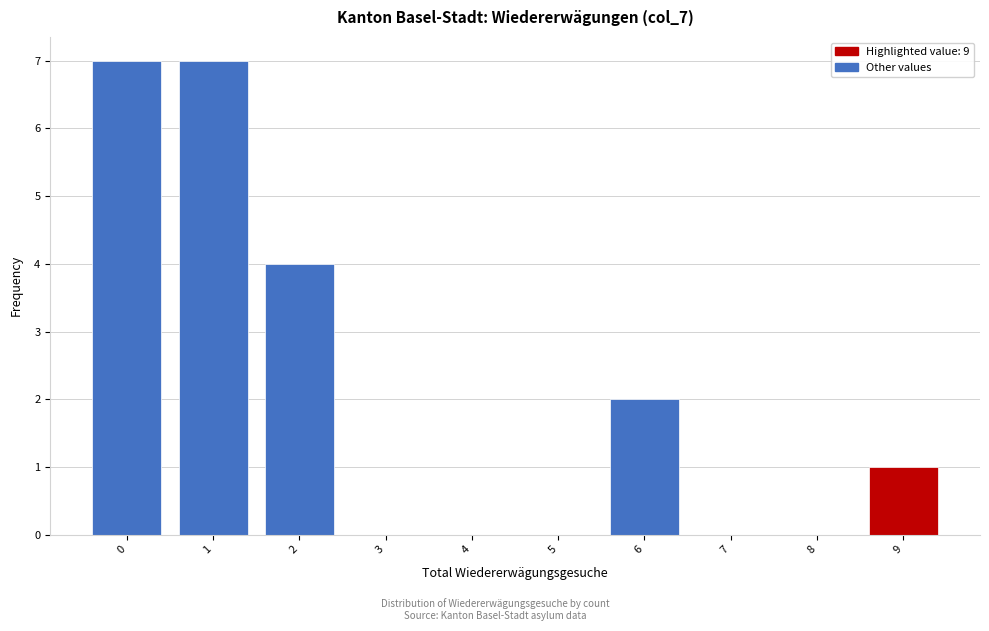

Reading left to right, list all the values displayed in this chart.

0=7	1=7	2=4	3=0	4=0	5=0	6=2	7=0	8=0	9=1